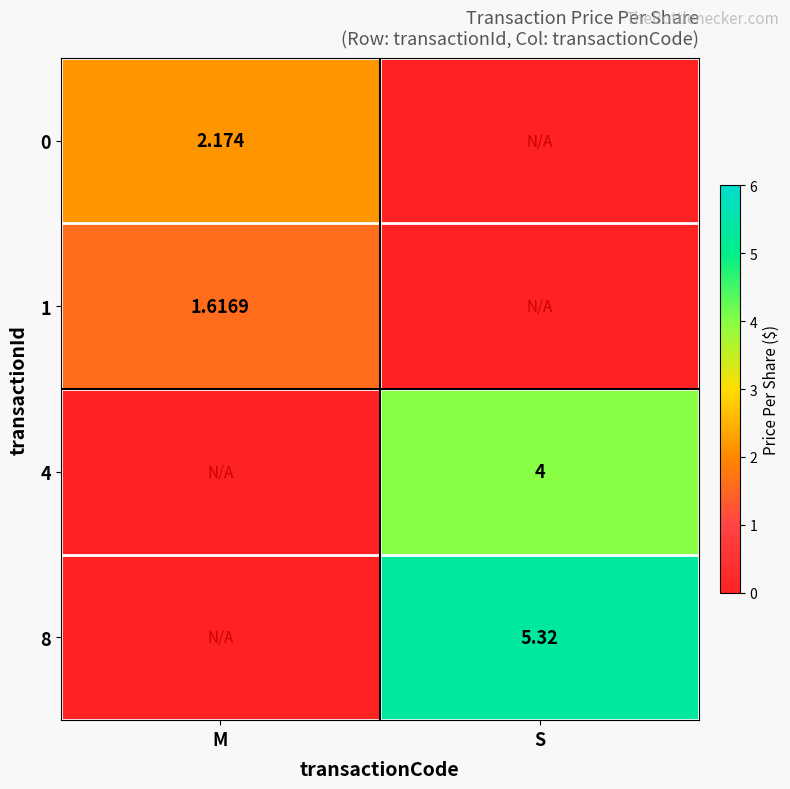

What is the total value across all series at S?

9.3